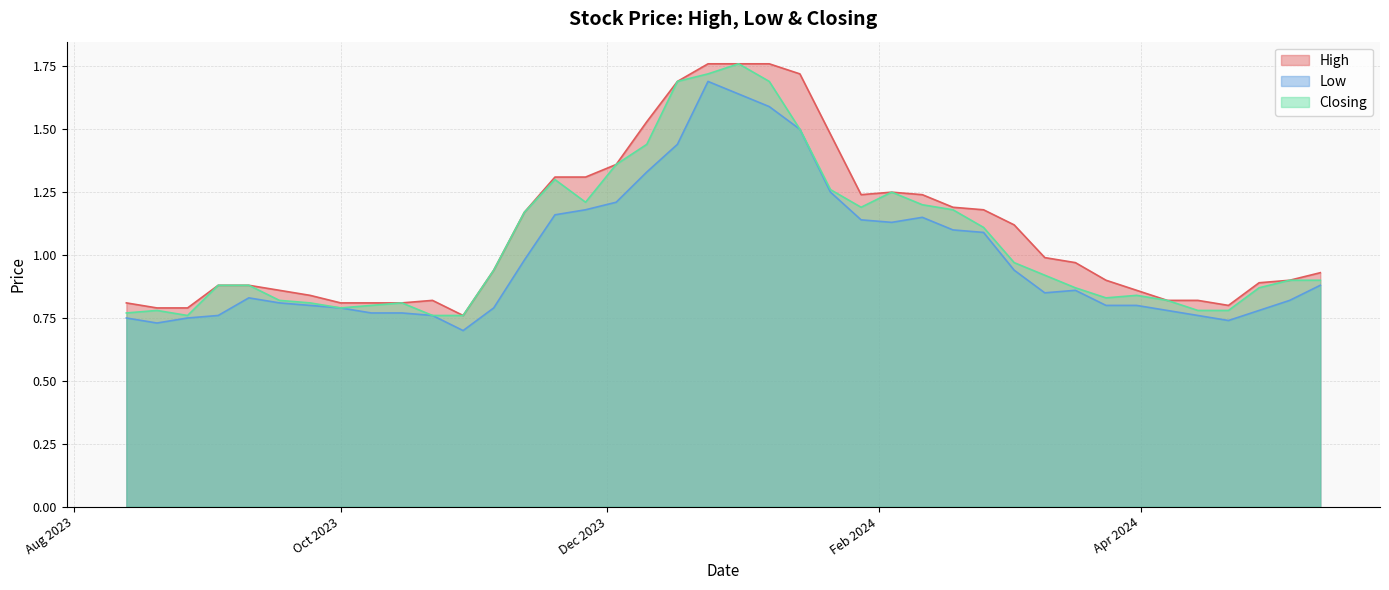

In High, how many points are lower than both neighbors (excluding endpoints)?

3